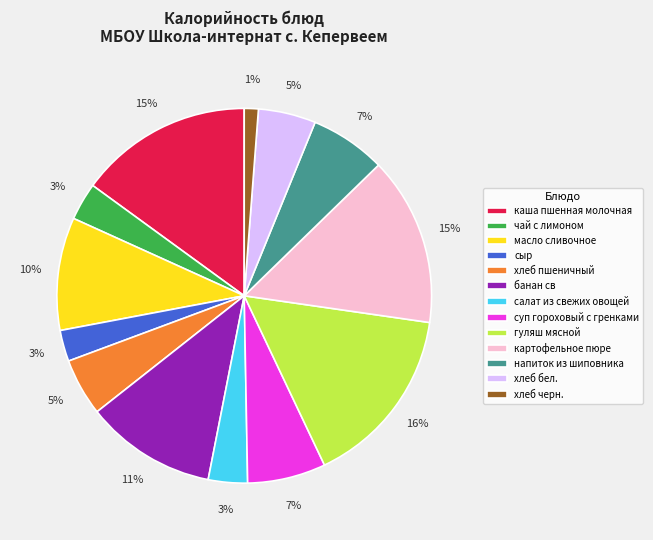

To the nearest percent, what is the average slice percentage?

8%